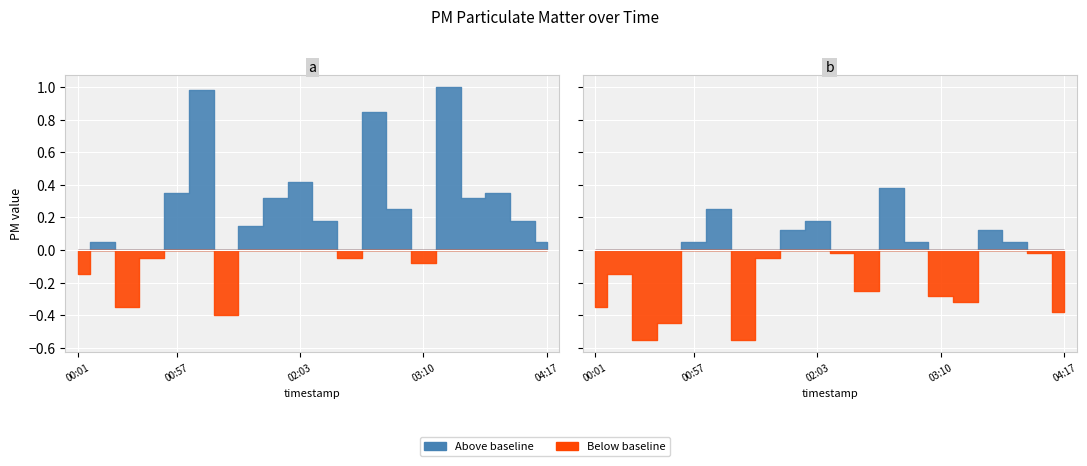

Where is the first local maximum for P1?

00:16